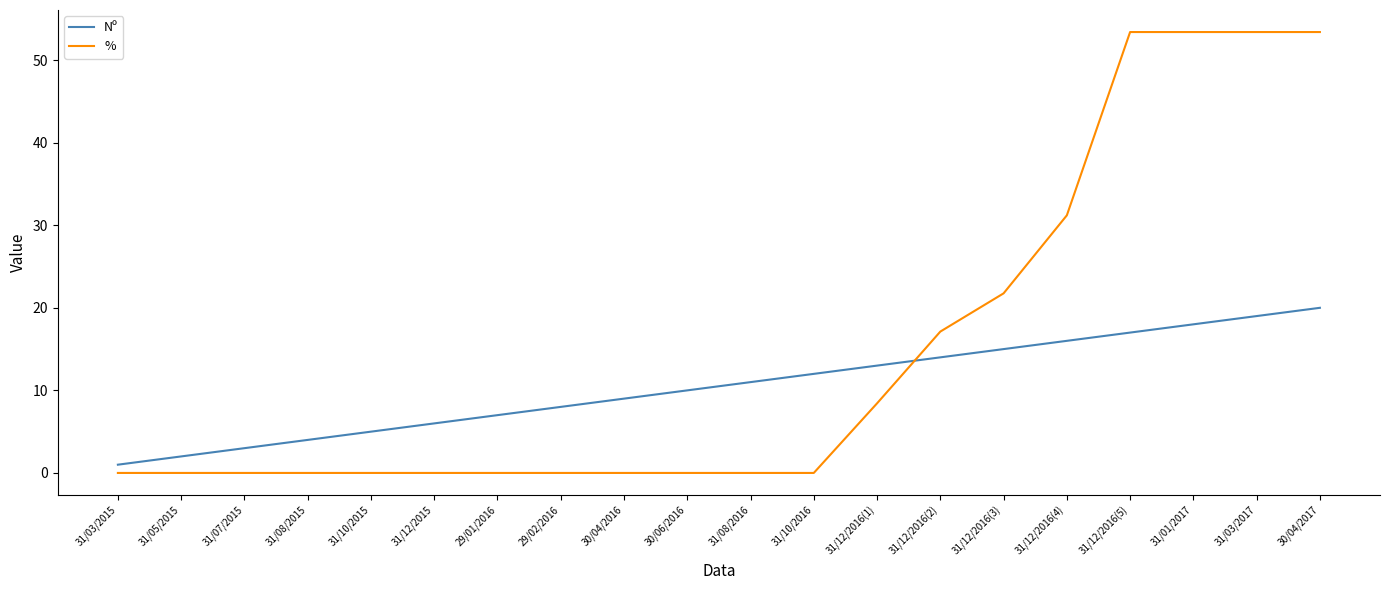

List the series in order of their overall mean, lowest first.

Nº, %